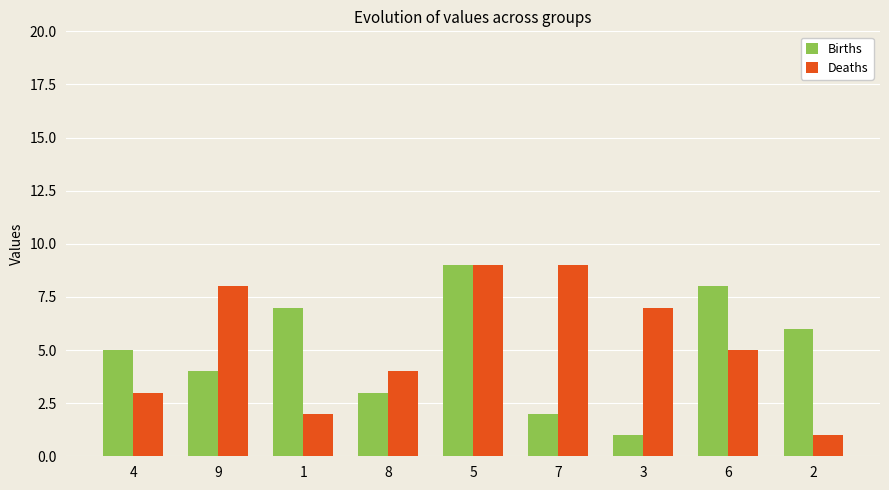

Which series changed the most between 6 and 2?

Deaths